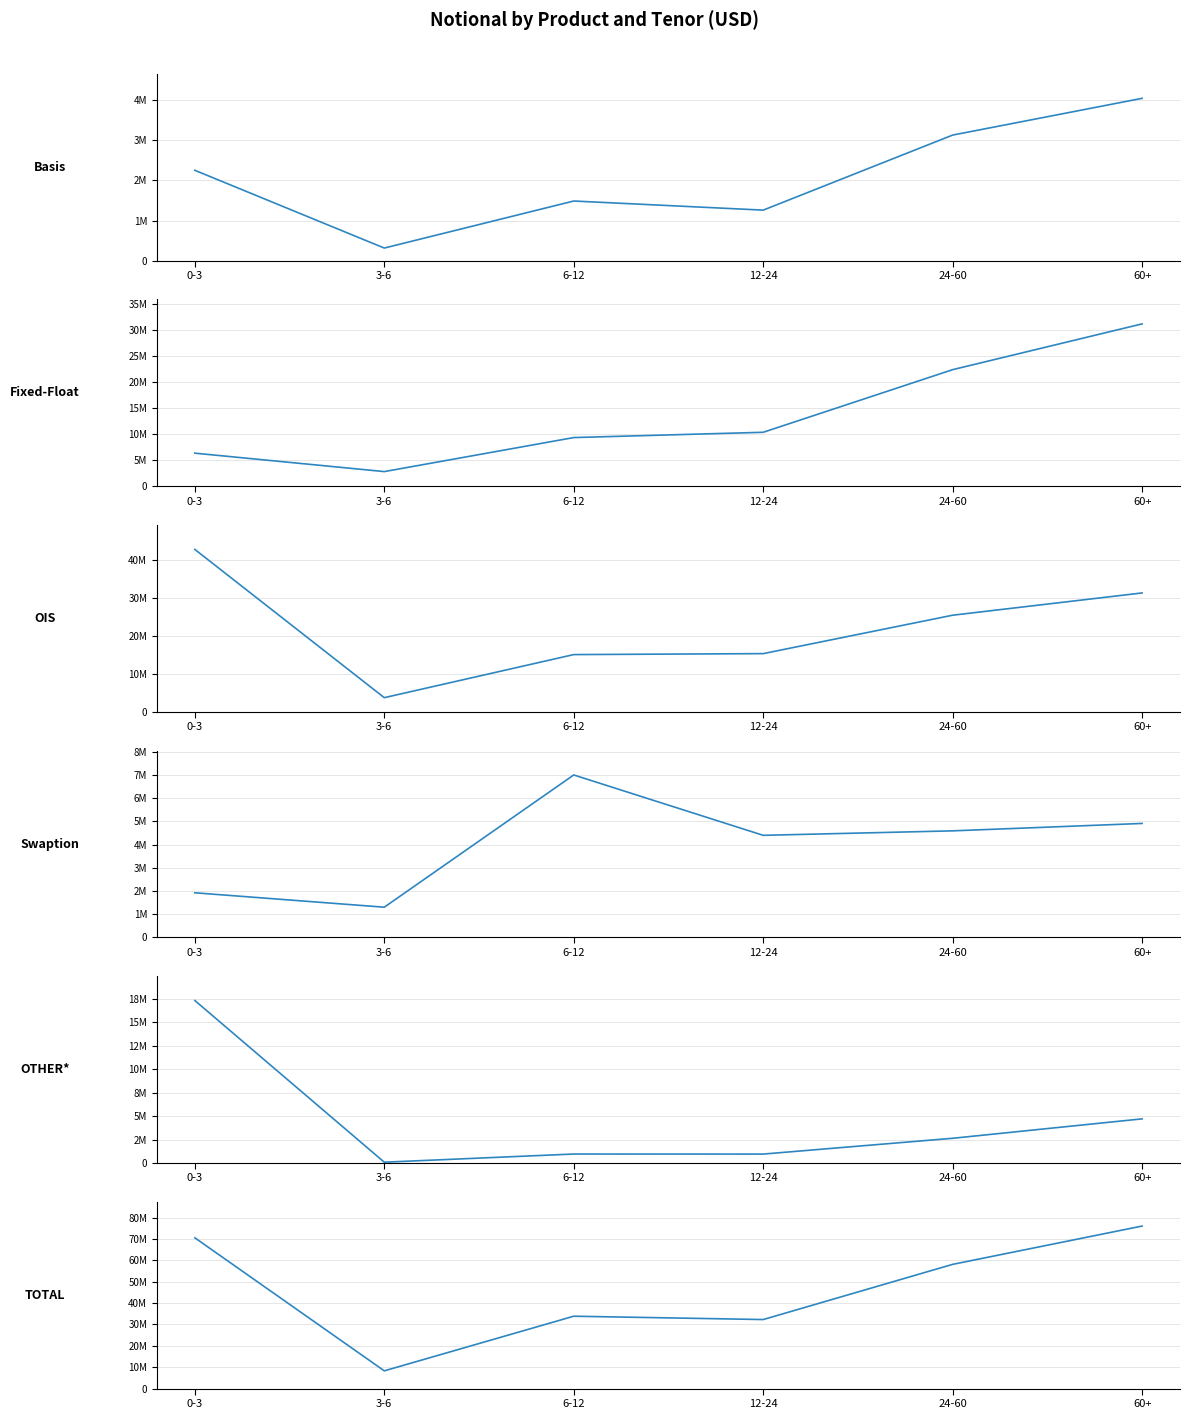

True or false: OTHER* has more than 2 interior local peaks.

False